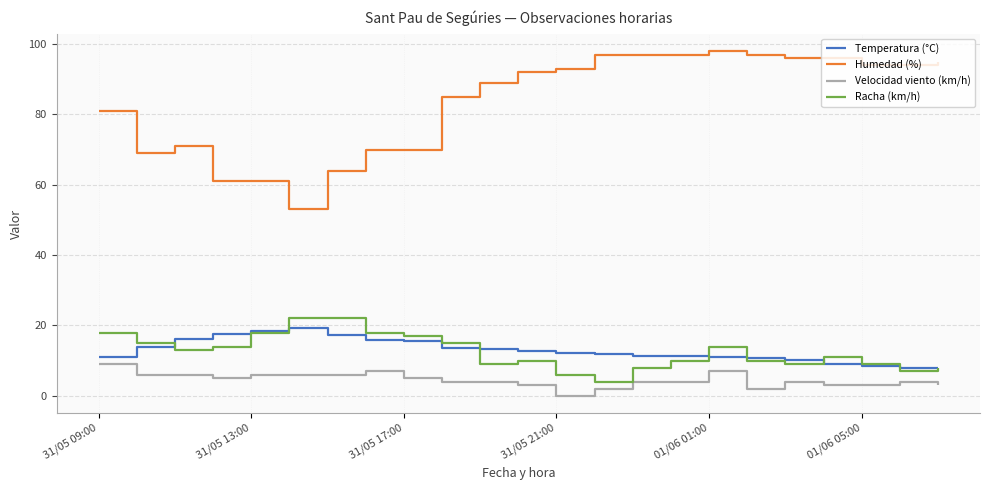

How many series are shown in this chart?

4